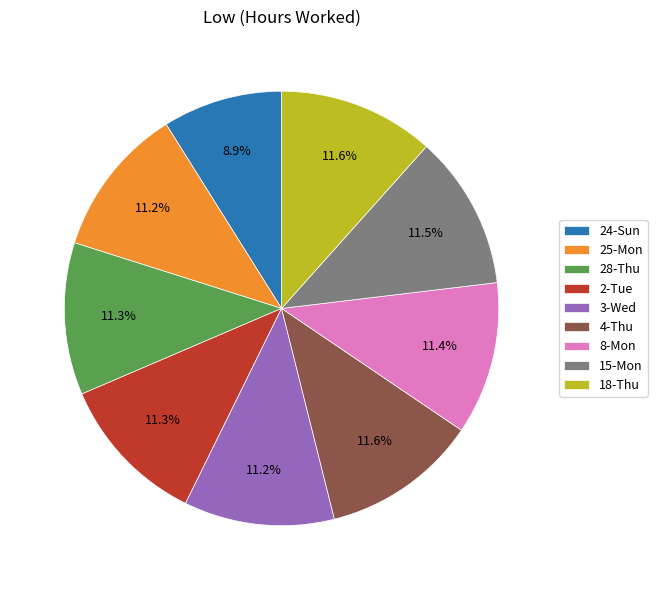

Does any single category account for the majority?

No